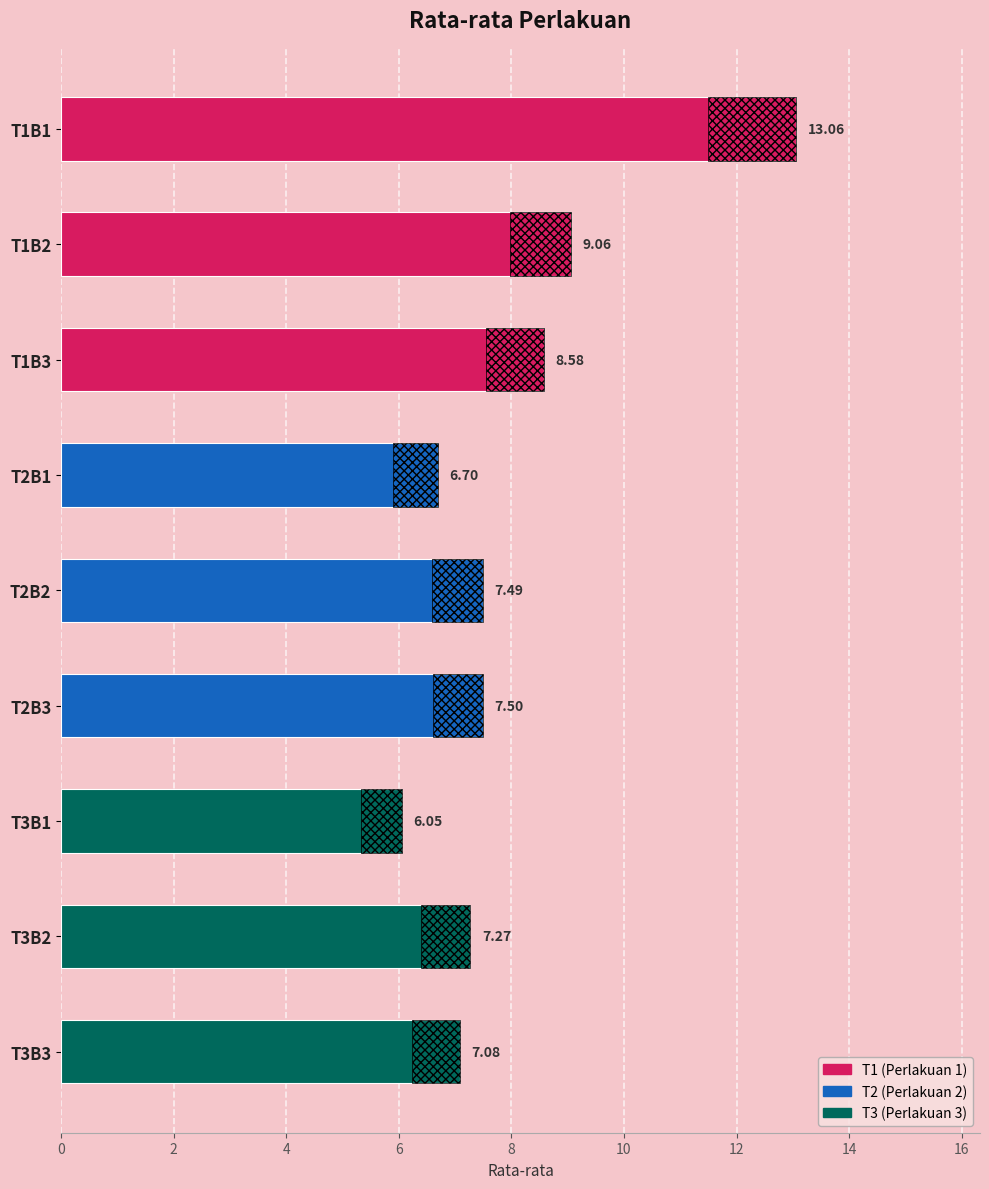

How many data points are above 7?

7